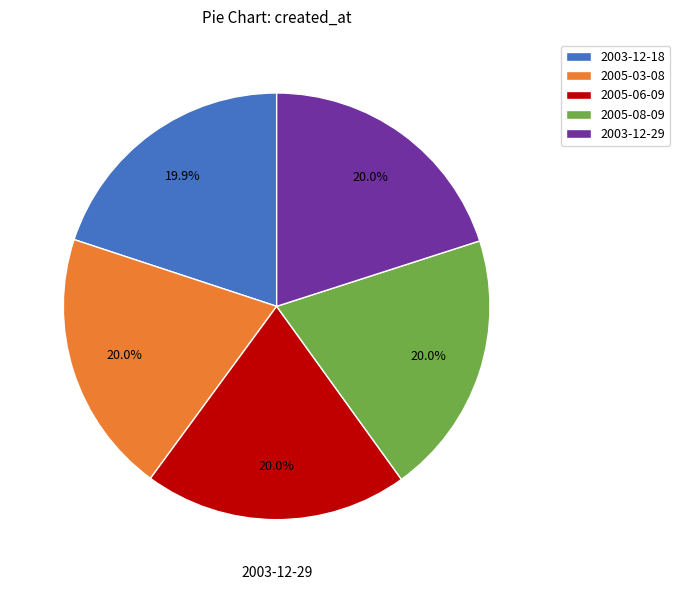

To the nearest percent, what is the average slice percentage?

20%